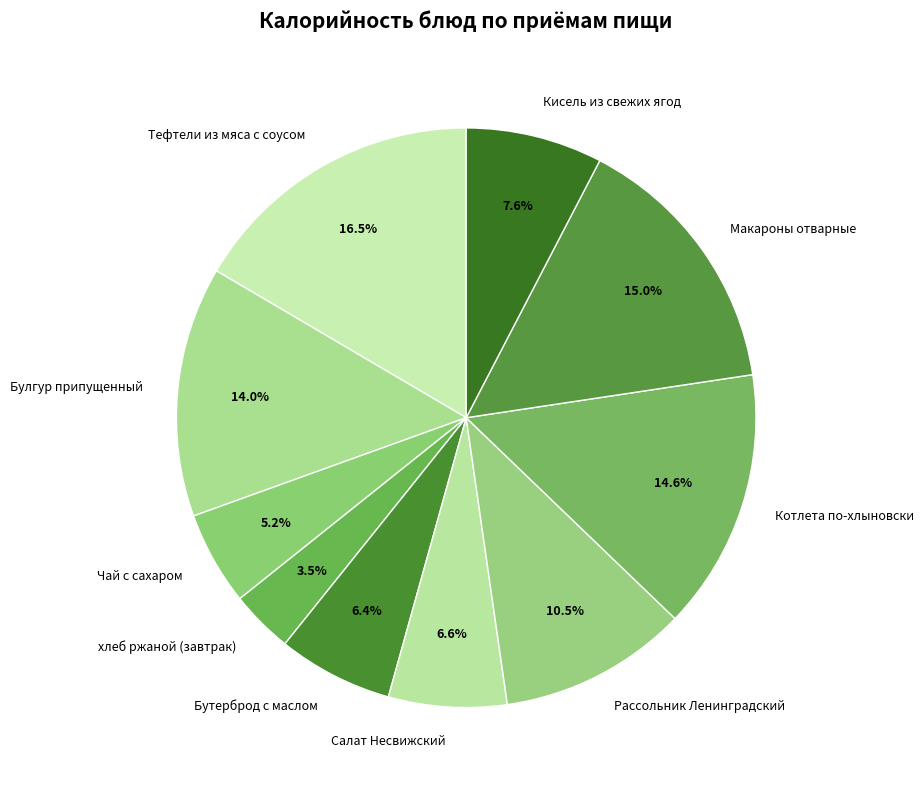

To the nearest percent, what portion does Салат Несвижский represent?

7%